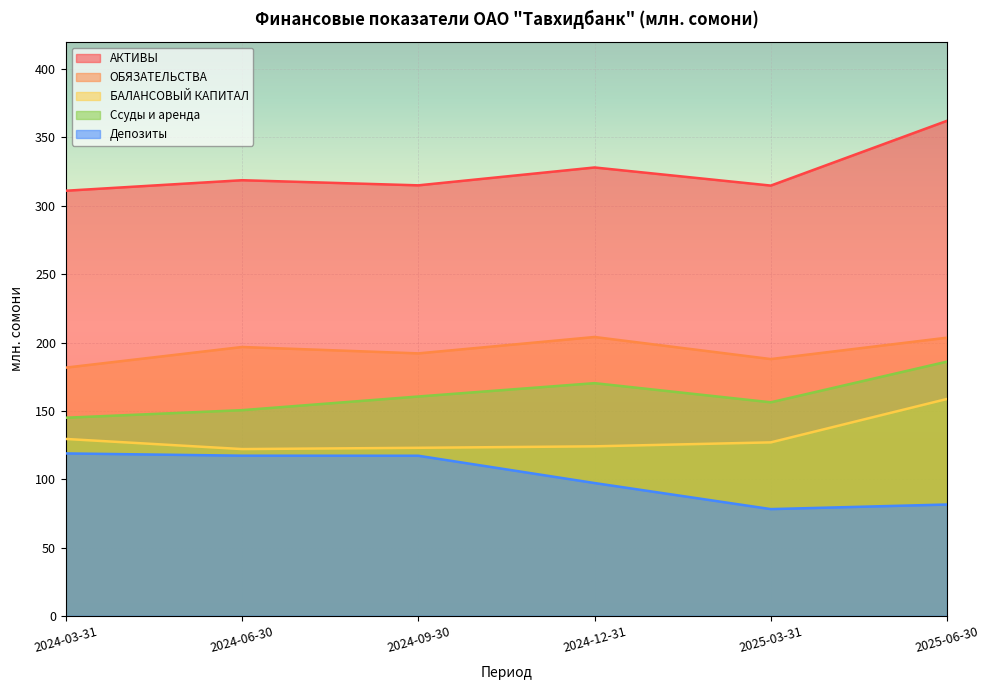

What is the average value of the БАЛАНСОВЫЙ КАПИТАЛ series?

130.7